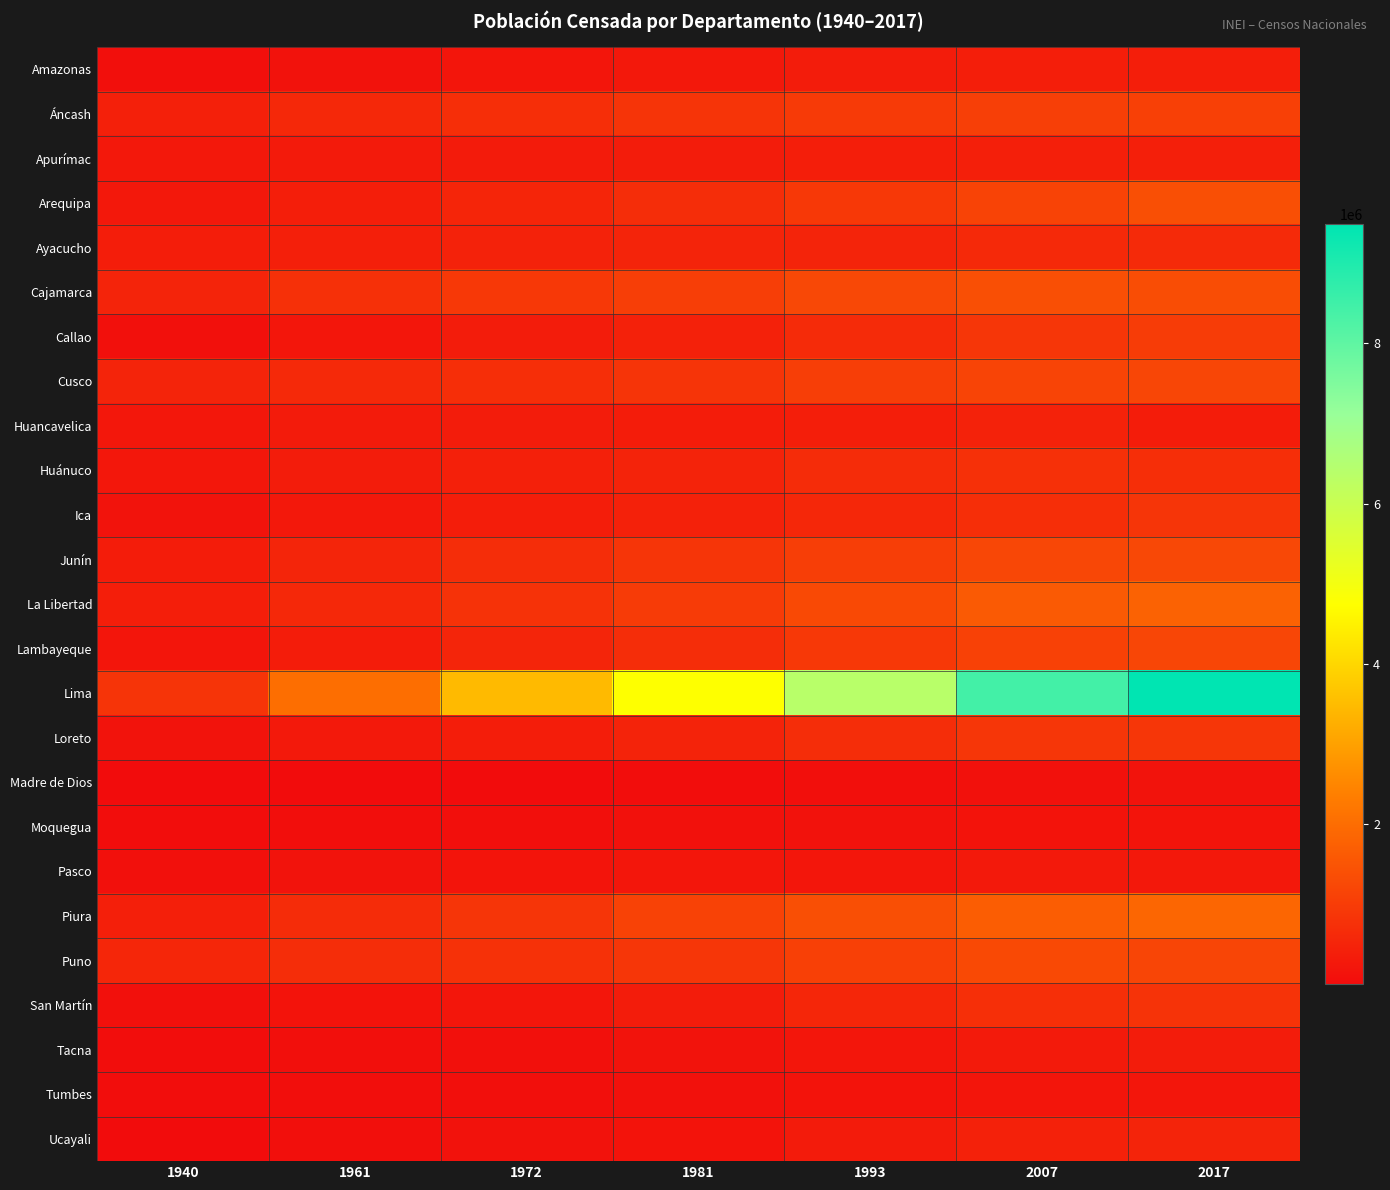

What is the spread (max minus min) of values at 1981?

4712870